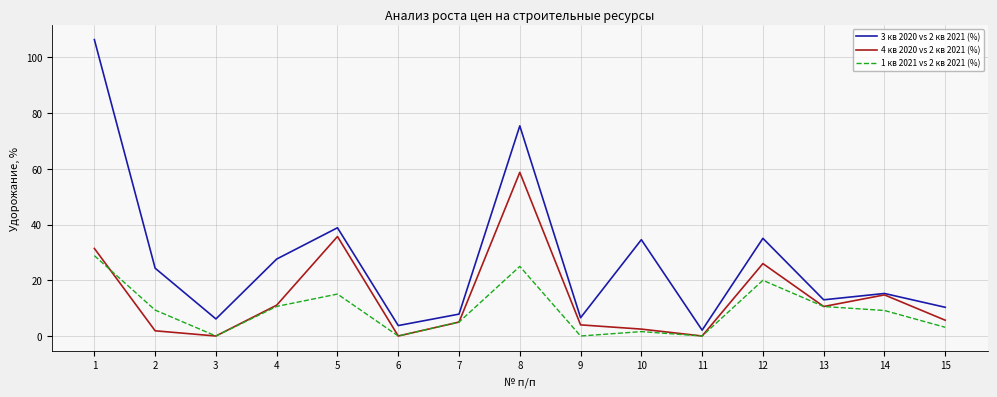

True or false: 1 кв 2021 vs 2 кв 2021 (%) and 3 кв 2020 vs 2 кв 2021 (%) intersect in this chart.

False